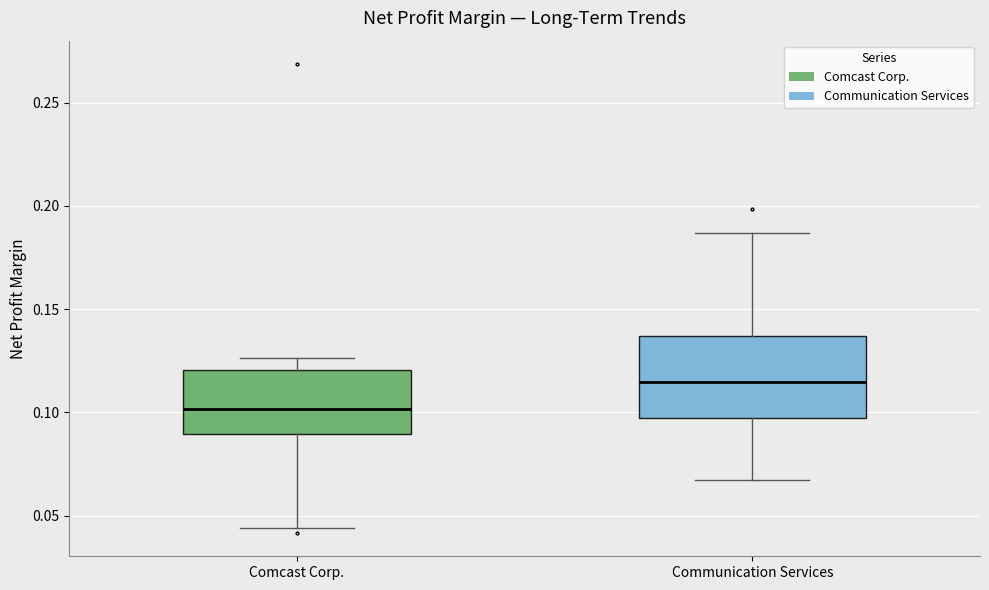

Reading left to right, transcribe this box plot: for each box, give where its median line is, the range the box spans, and where its two whiskers end, as read against the y-axis. The values are not printed on the chart, so give them approximately, as read against the axis.

Comcast Corp.: median 0.100, box 0.090 to 0.120, whiskers 0.045 to 0.125
Communication Services: median 0.115, box 0.095 to 0.135, whiskers 0.065 to 0.185